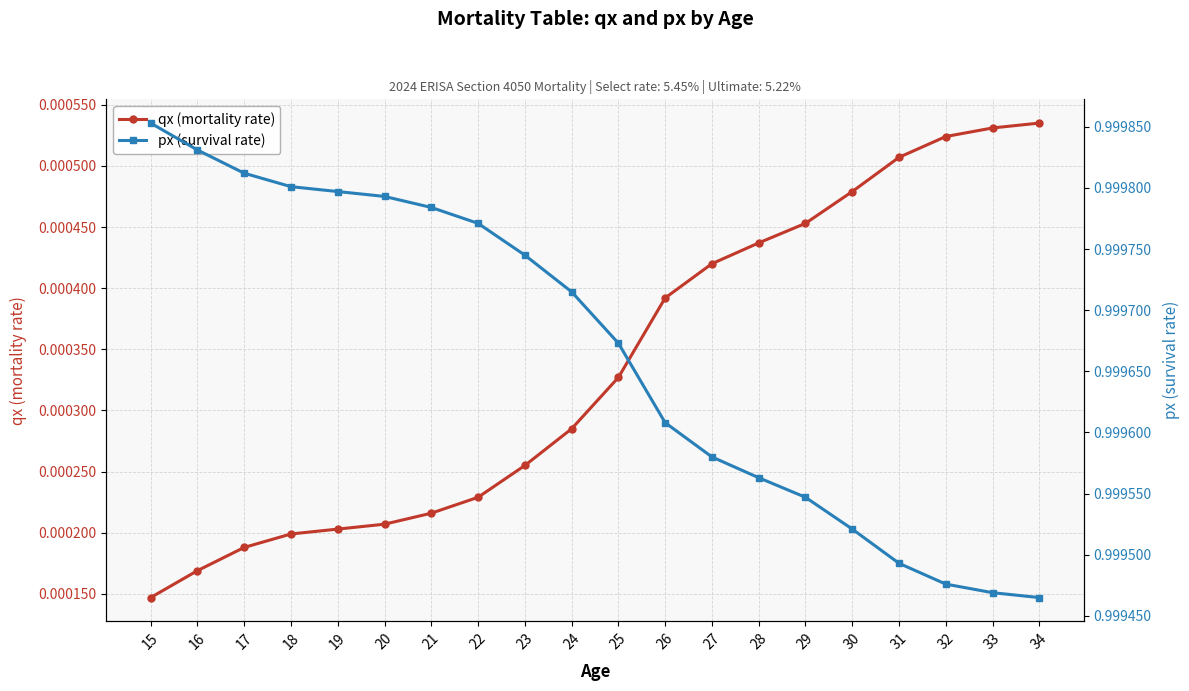

At which label is qx (mortality rate) closest to 0?

15